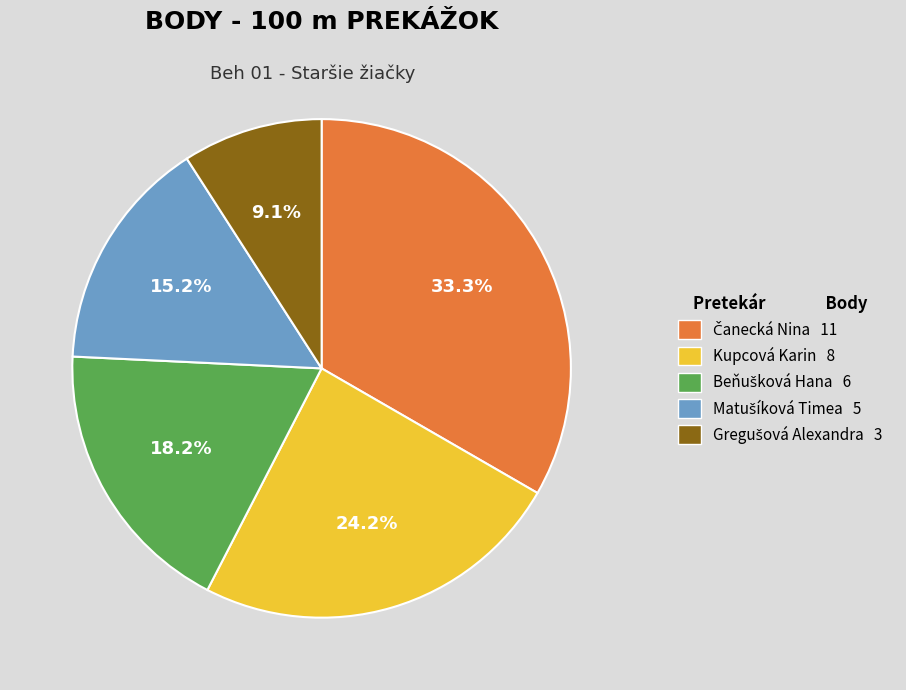

Does any single category account for the majority?

No